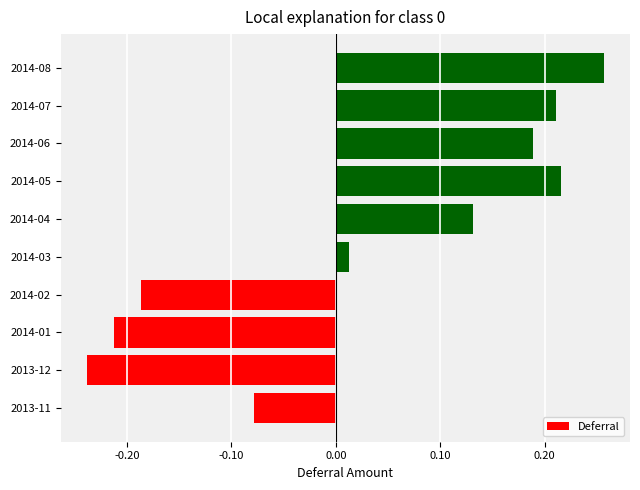

At which category does the chart reach its minimum across all series?

2013-12